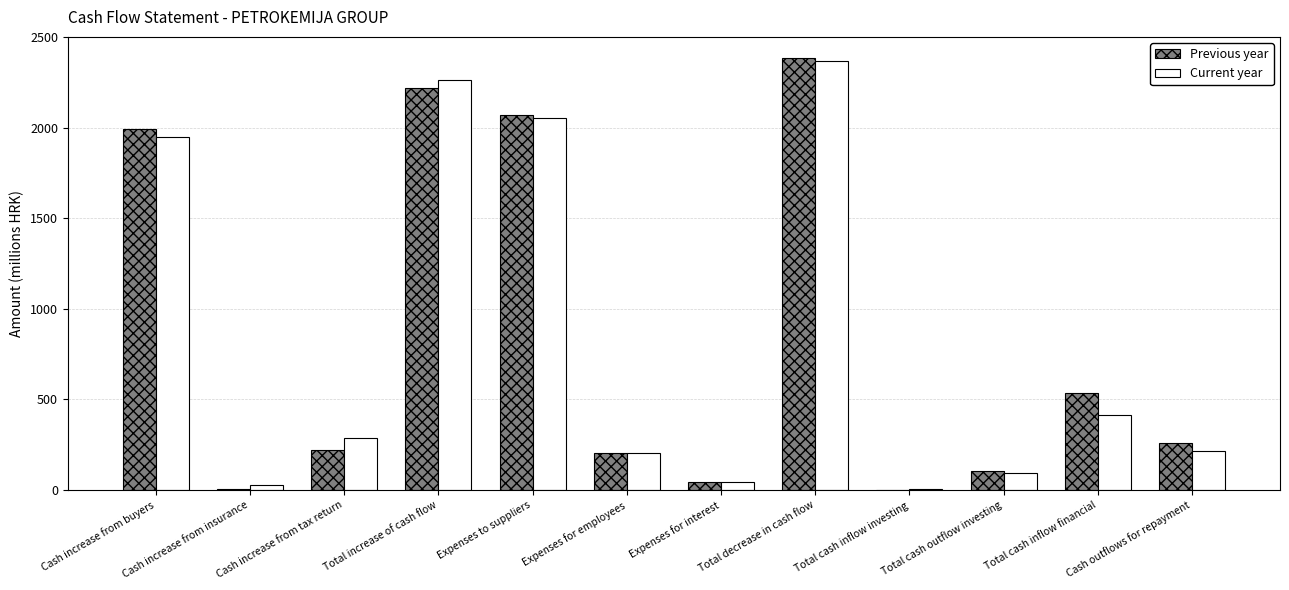

Is the value of Previous year at Expenses for employees greater than the value of Current year at Total cash inflow investing?

Yes